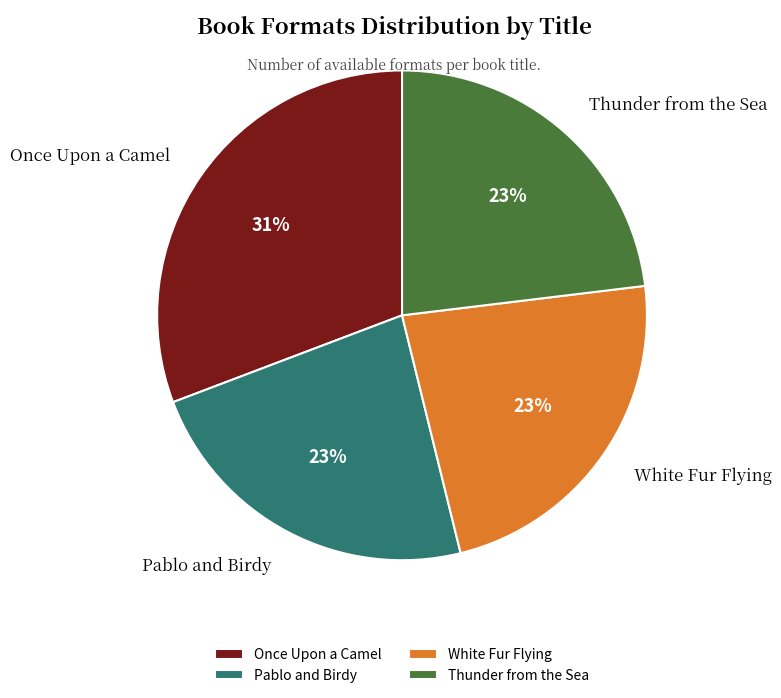

Which category has the biggest portion of the pie?

Once Upon a Camel